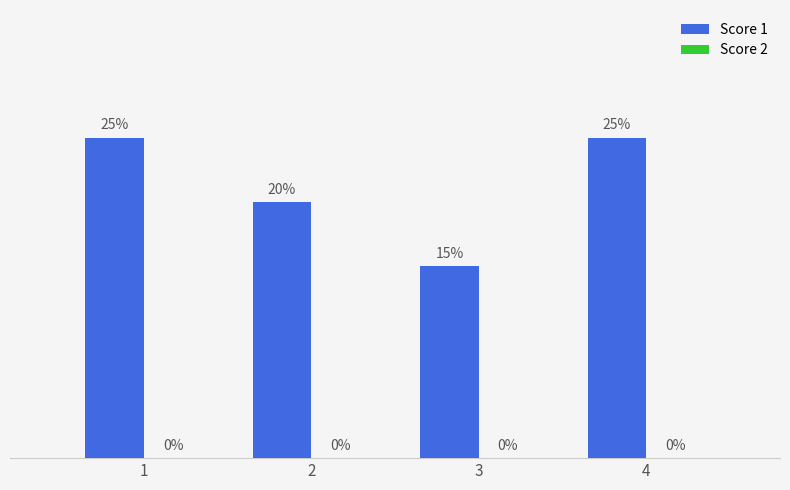

How many distinct data groups are displayed?

2